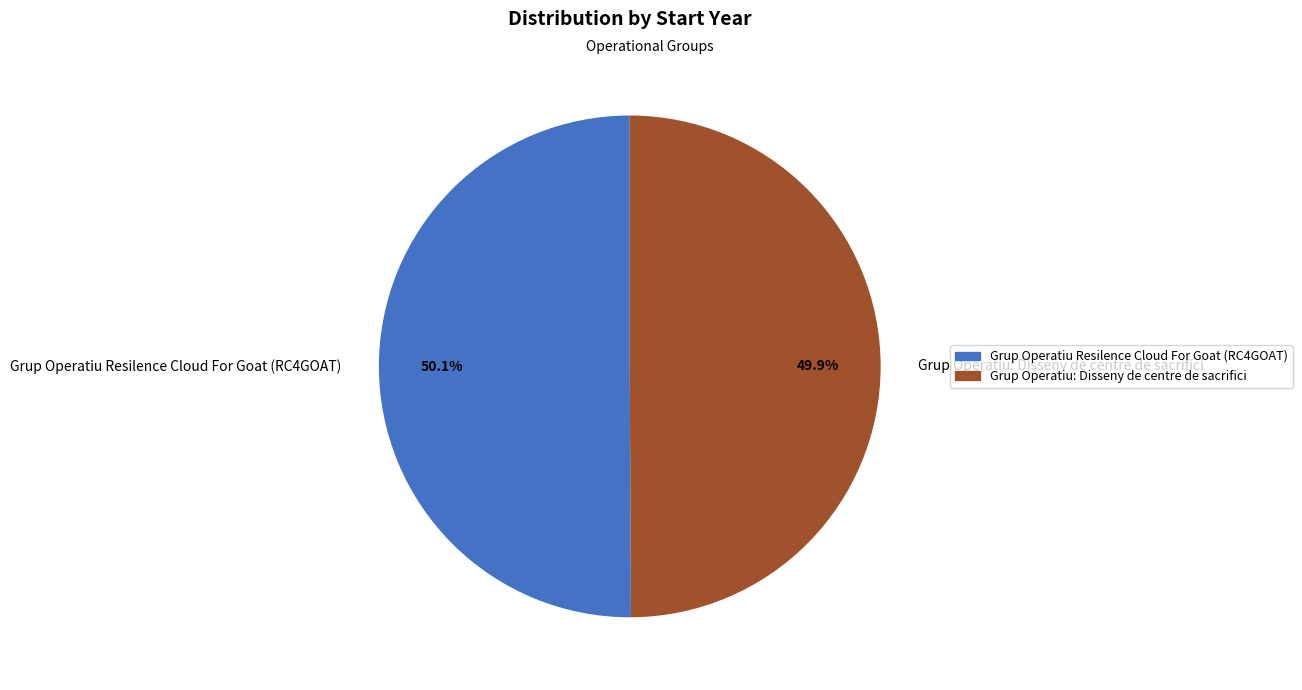

Approximately how many times larger is the value at Grup Operatiu Resilence Cloud For Goat (RC4GOAT) compared to Grup Operatiu: Disseny de centre de sacrifici?

1.0